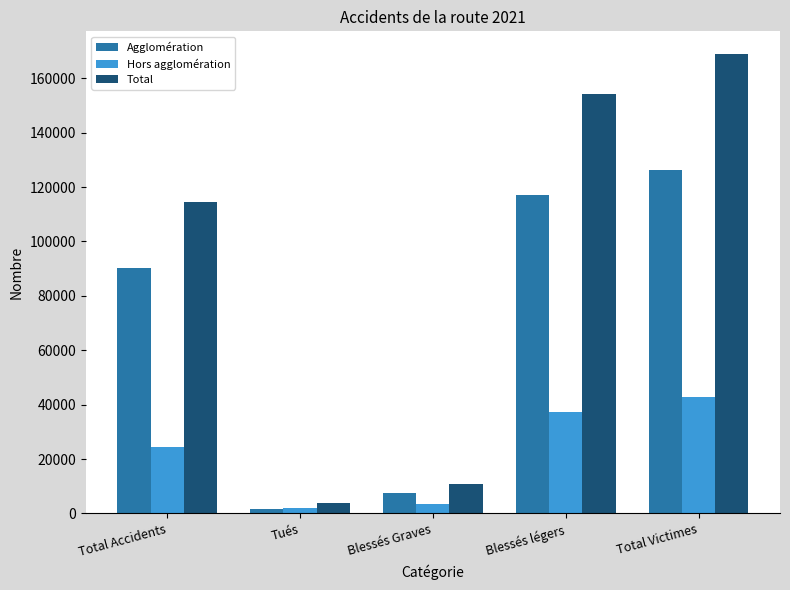

What is the label of the 3rd bar from the left?

Blessés Graves